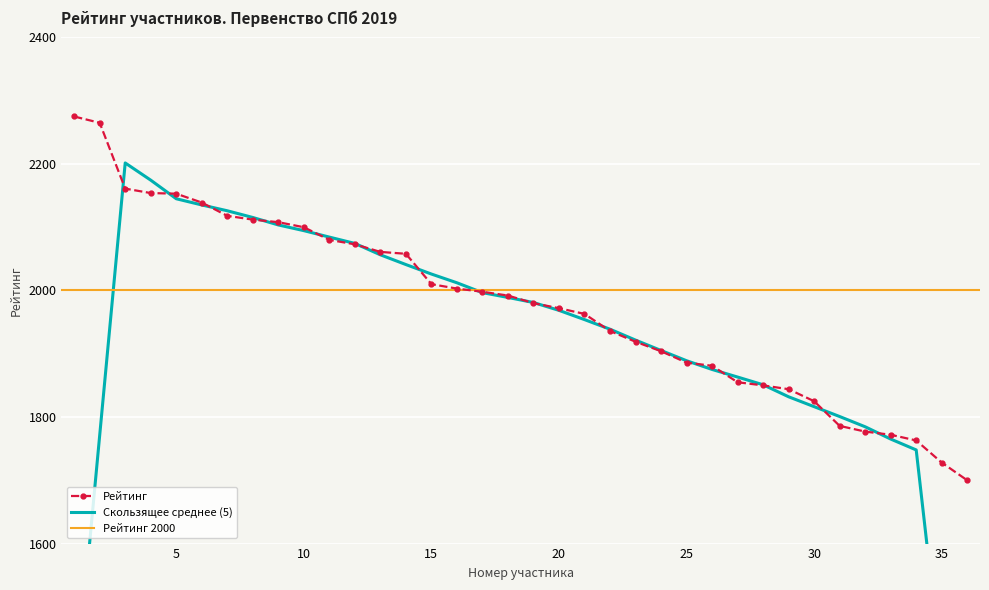

What is the average value?

1978